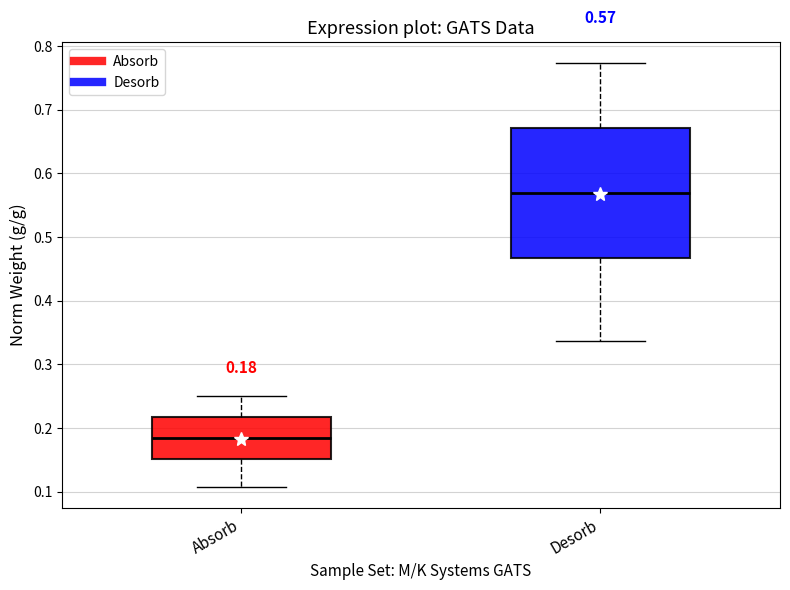

Comparing the boxes themselves (not the whiskers), which one is the tallest?

Desorb